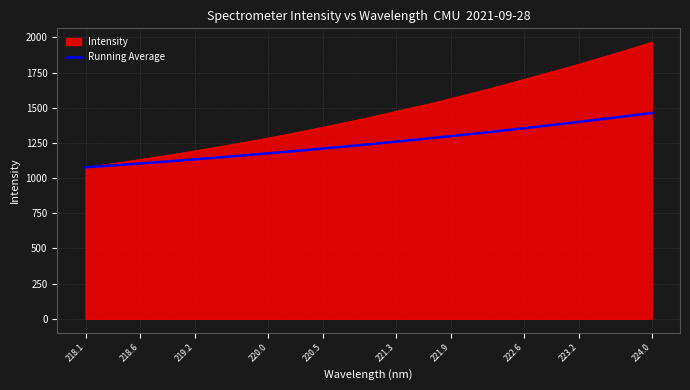

What is the highest value of the Intensity series?

1966.3